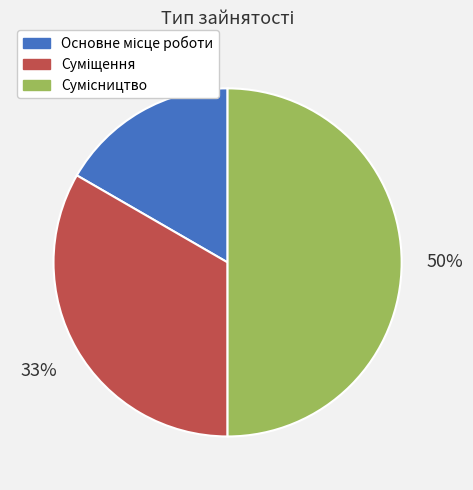

To the nearest percent, what is the average slice percentage?

33%